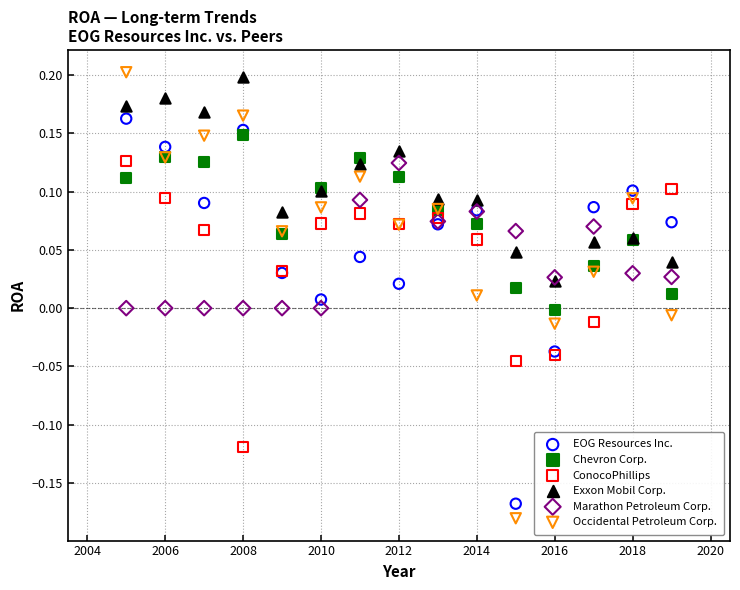

Which series reaches the minimum Y coordinate?

Occidental Petroleum Corp.